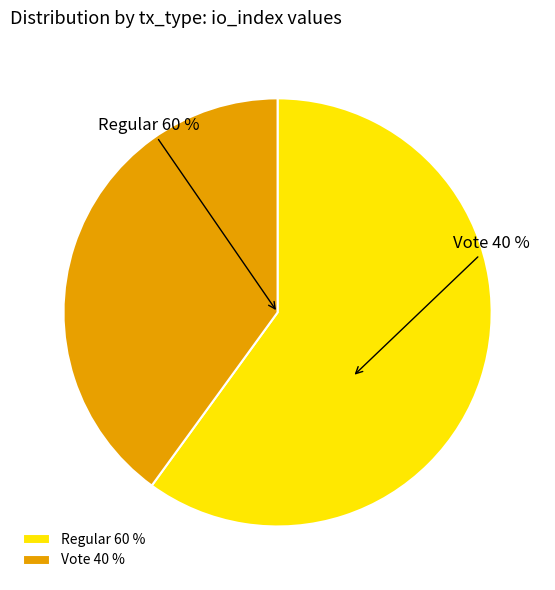

How much of the chart is everything except Regular?

40.0%